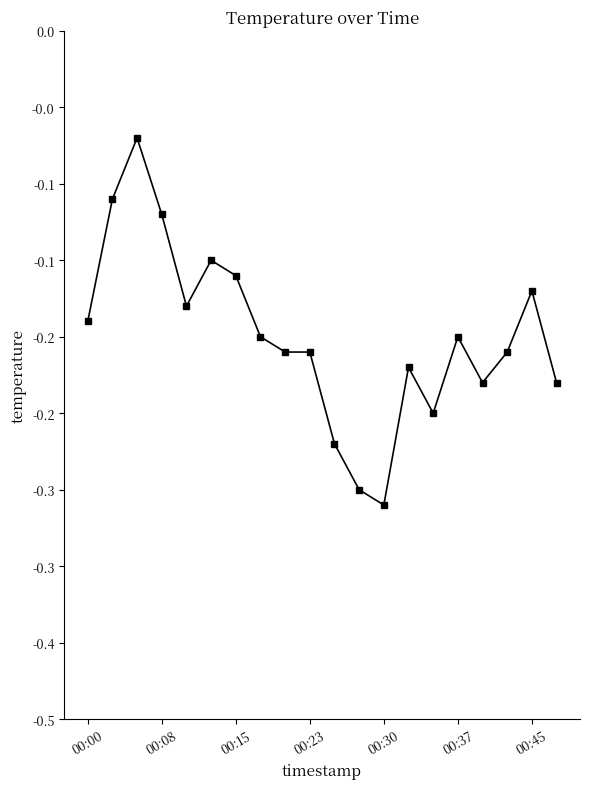

How many lines are shown in the chart?

1